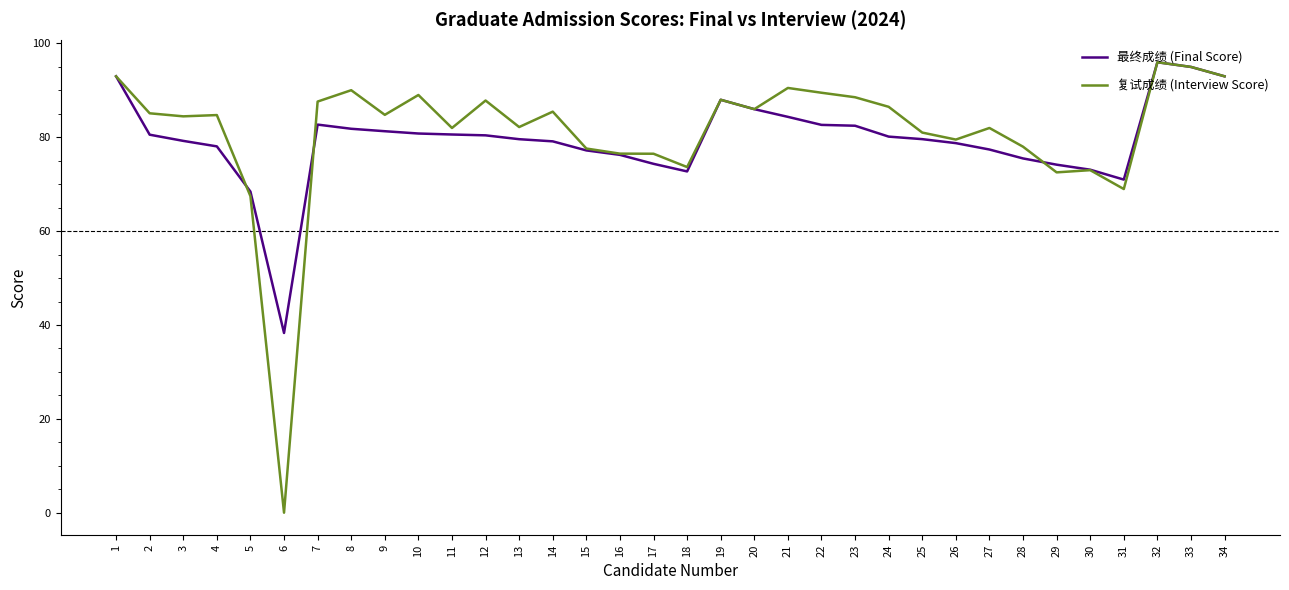

True or false: 复试成绩 (Interview Score) and 最终成绩 (Final Score) intersect in this chart.

True